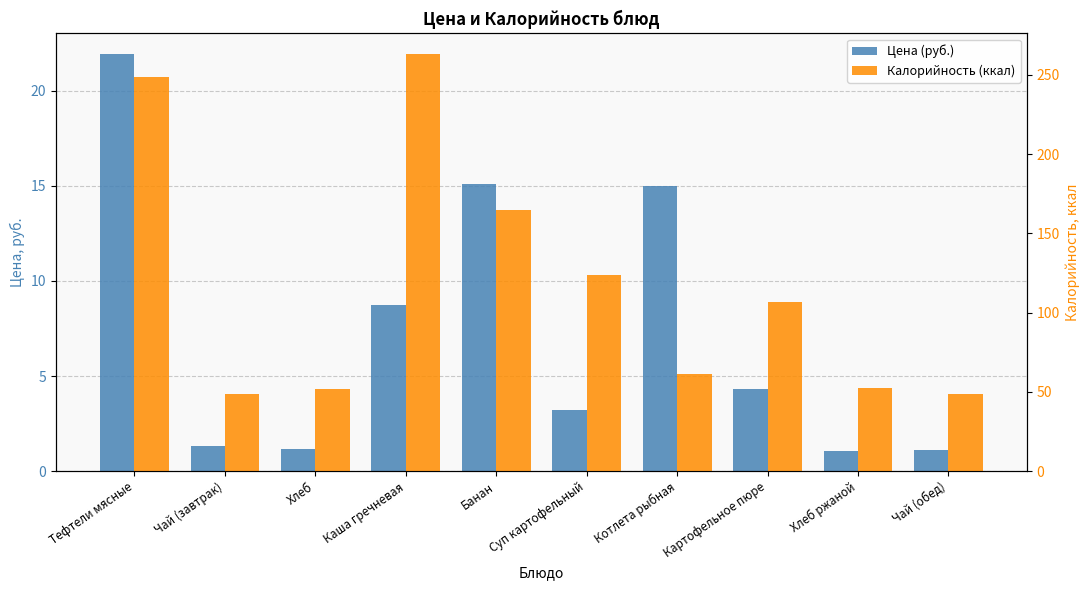

Where is Калорийность (ккал) nearest to the value 155?

Банан